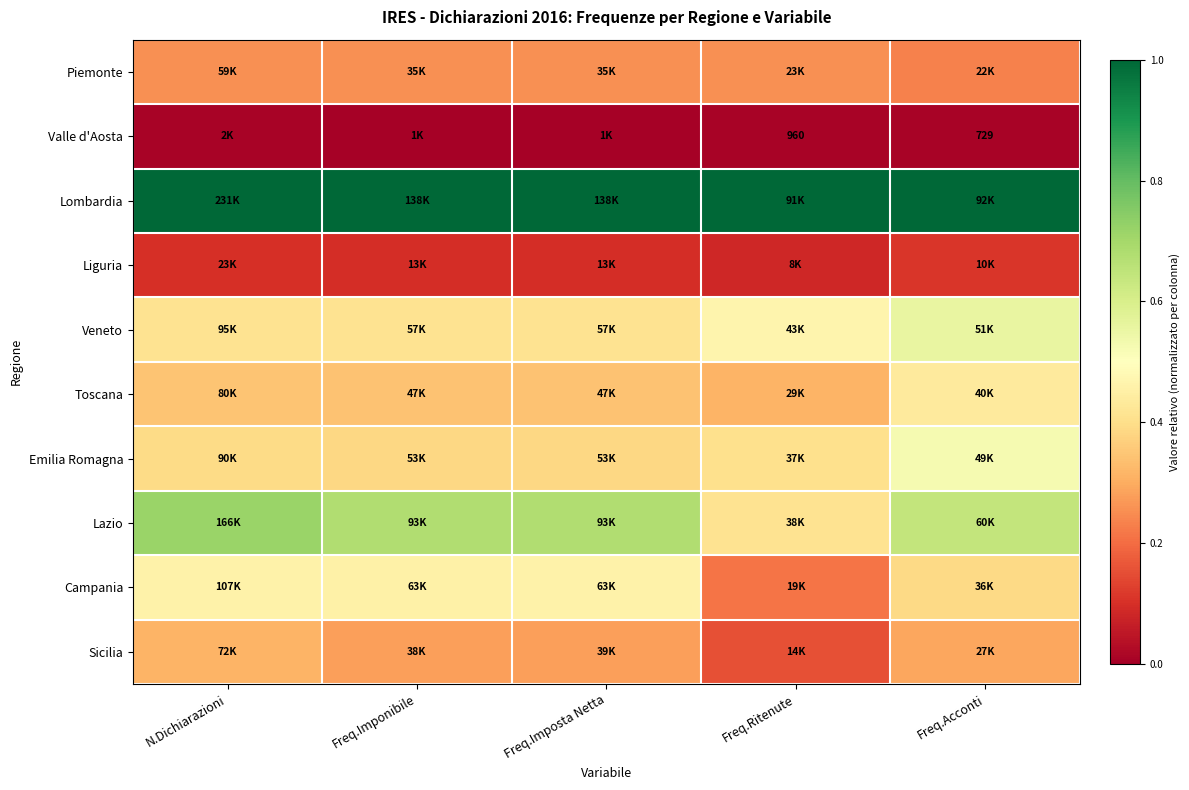

Between Freq.Imponibile and Freq.Ritenute, which series saw the biggest shift?

Lazio